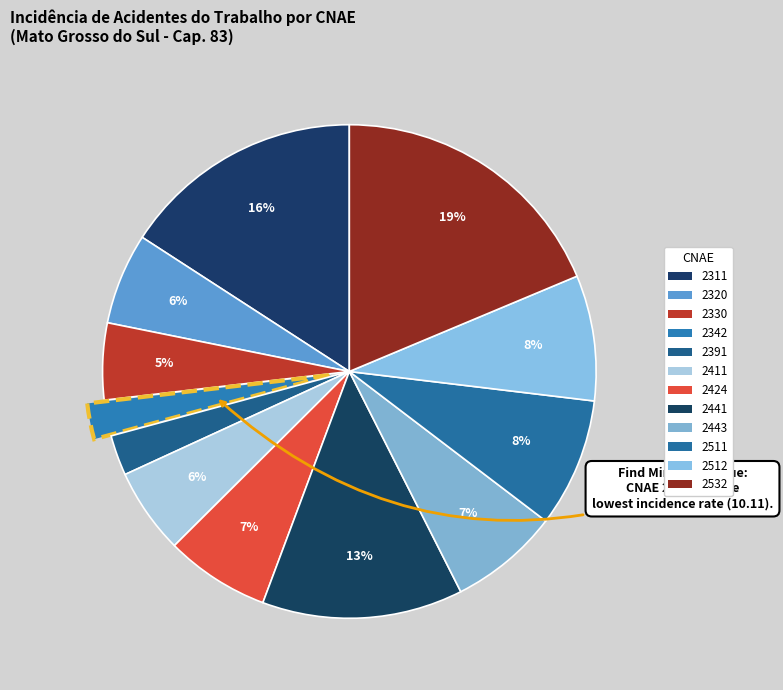

How many slices are in this pie chart?

12